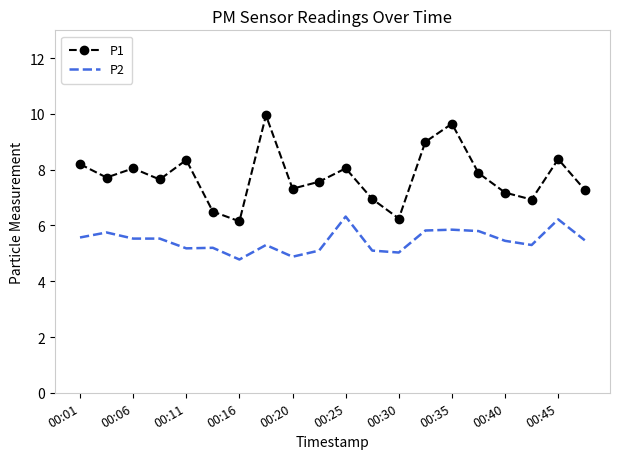

True or false: P2 and P1 cross at least once.

False